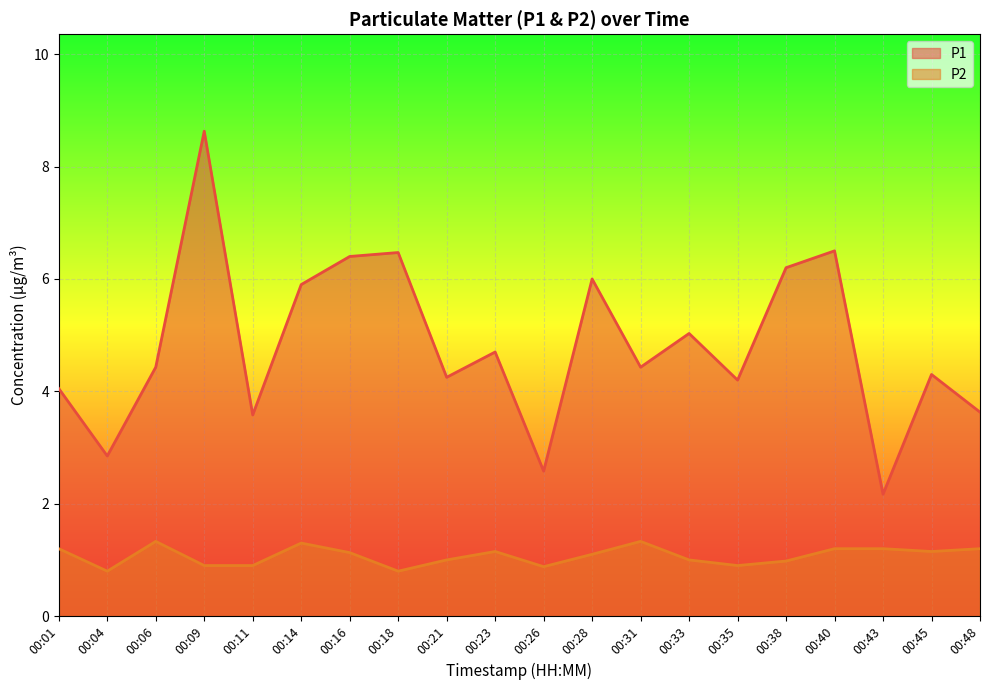

At which label does P2 first exceed 1?

00:01